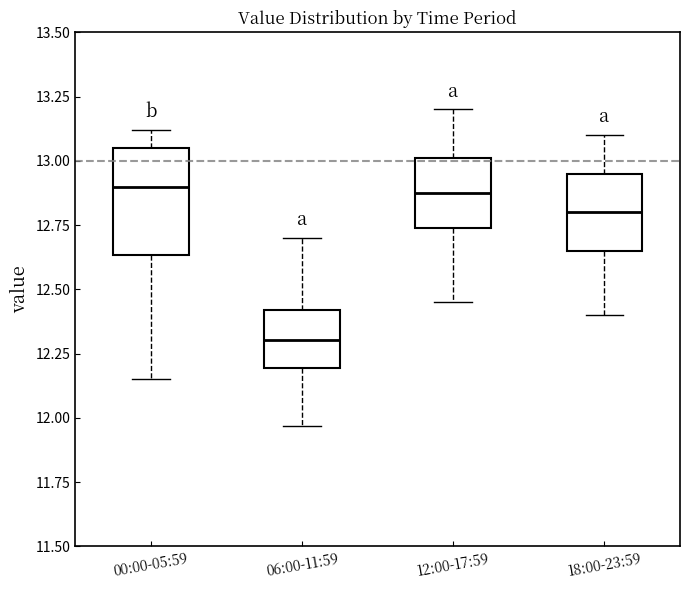

Where does the upper whisker of the box for 06:00-11:59 end on the y-axis? The values are not printed on the chart, so give them approximately, as read against the axis.

12.70